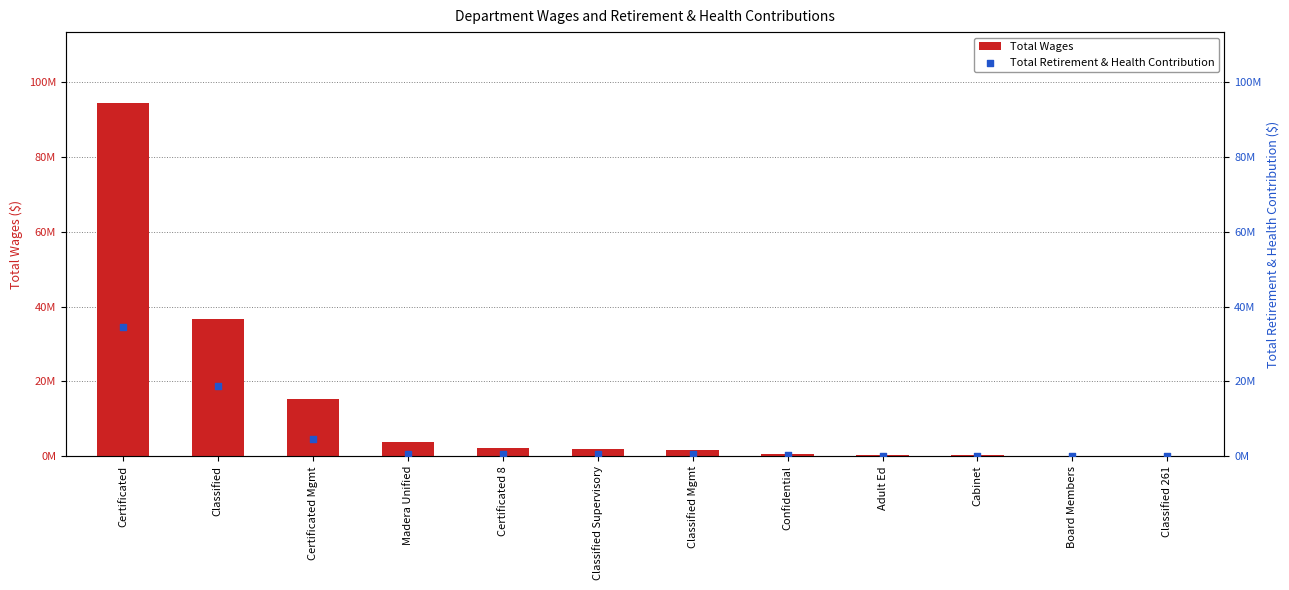

What is the total value across all series at Classified 261?

31242